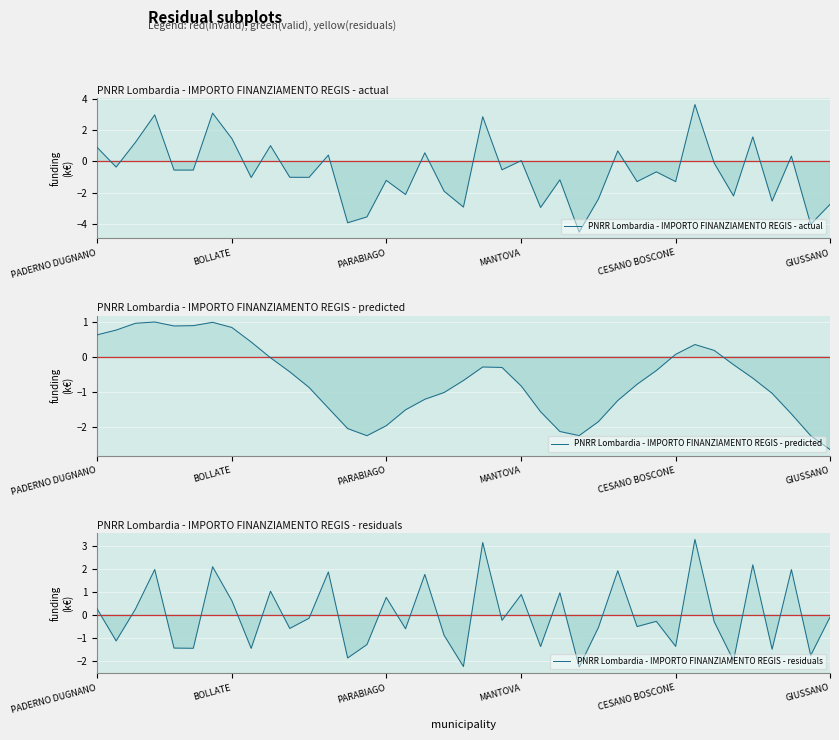

Rank the series at 17 from highest to lowest value.

PNRR Lombardia - IMPORTO FINANZIAMENTO REGIS - residuals, PNRR Lombardia - IMPORTO FINANZIAMENTO REGIS - actual, PNRR Lombardia - IMPORTO FINANZIAMENTO REGIS - predicted